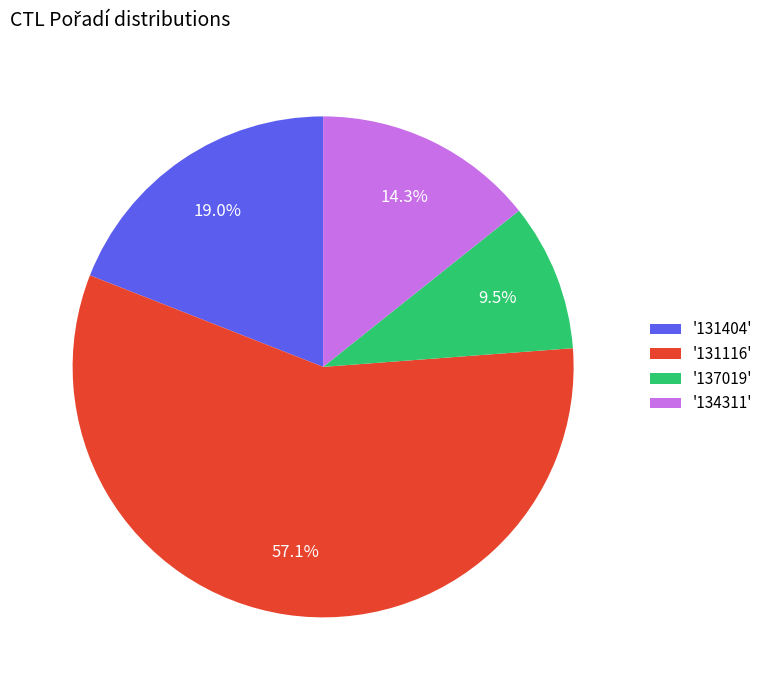

Between '131404' and '137019', which is larger?

'131404'